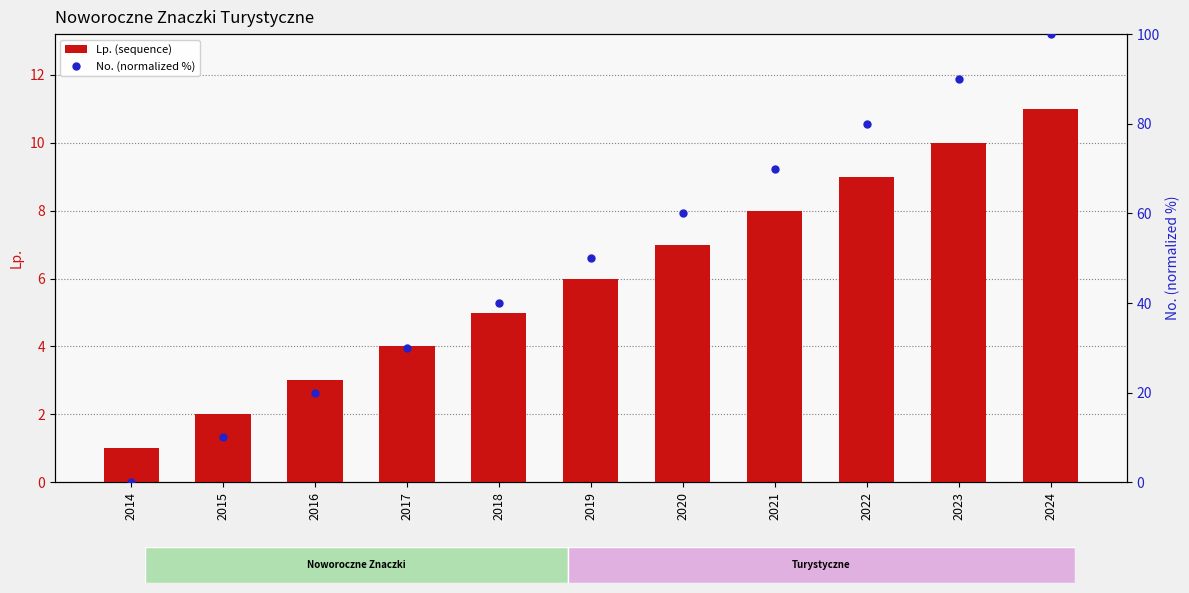

Which series has the largest total across all categories?

No. (normalized %)